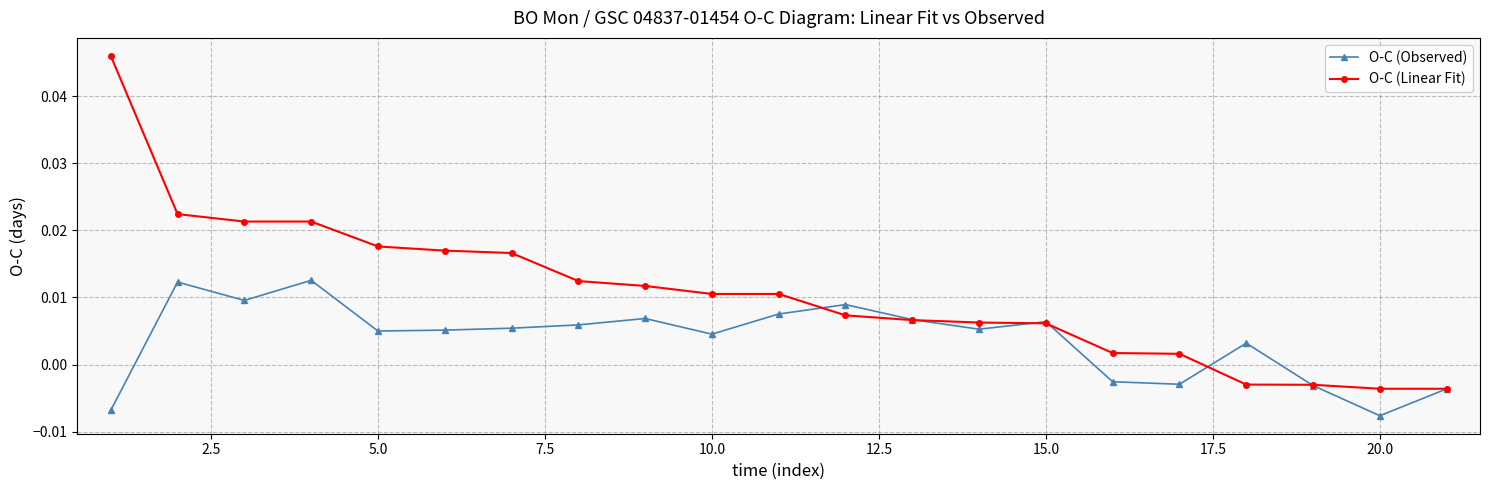

How many values in O-C (Observed) are below zero?

6